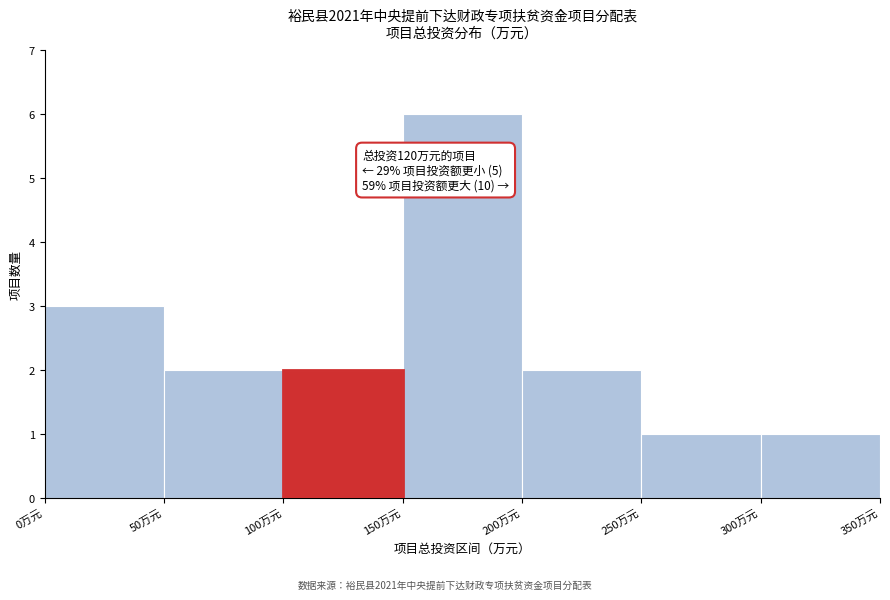

Which range on the x-axis has the tallest bar?

150 to 200